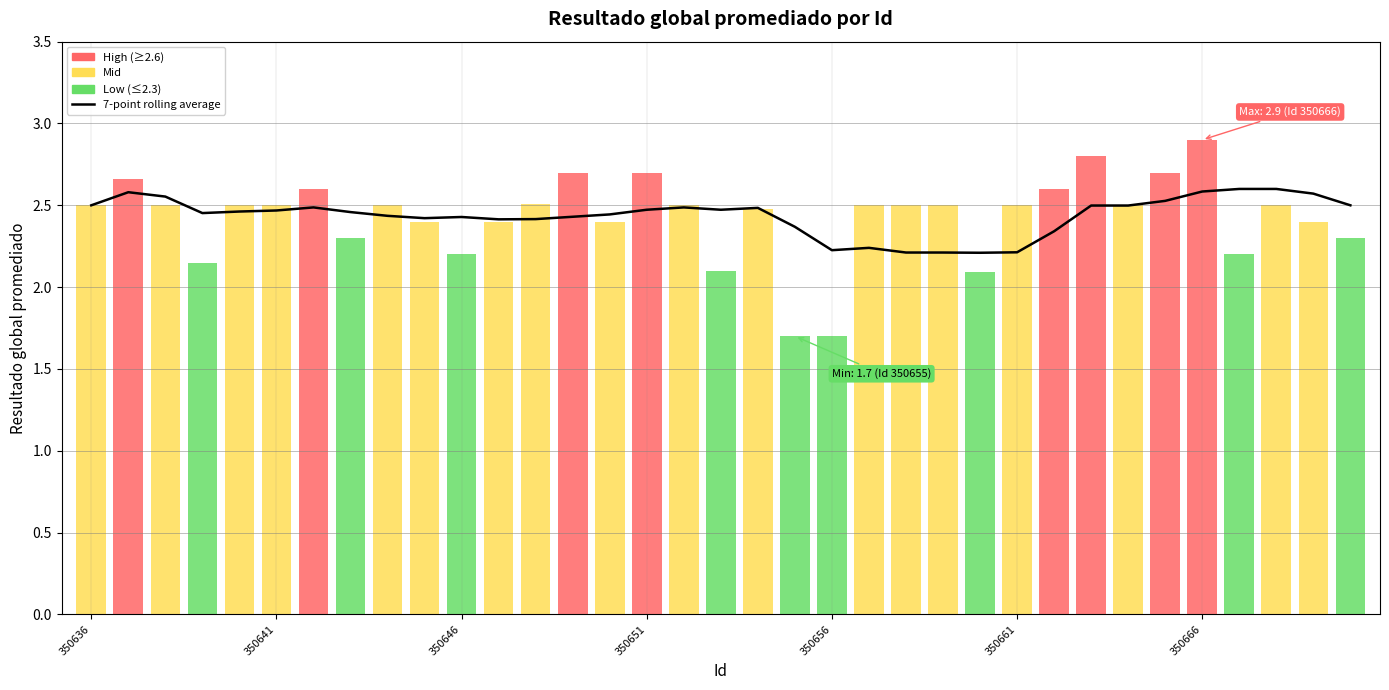

What is the difference between the maximum and minimum values?

0.4